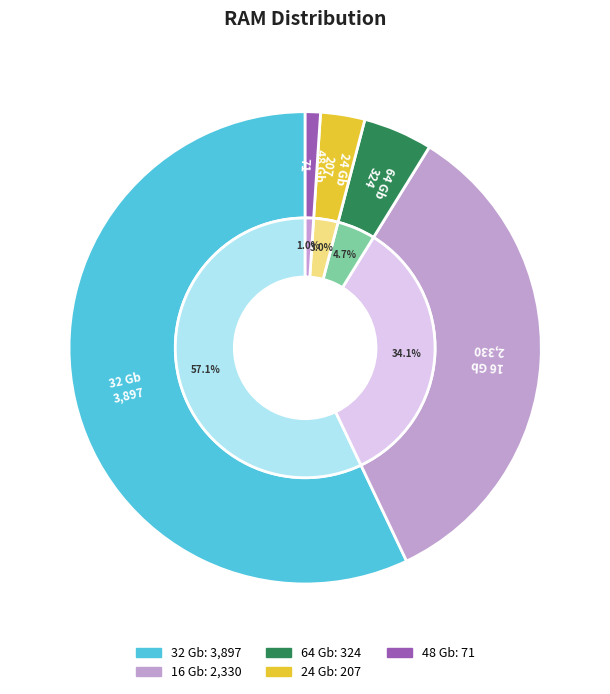

Which has a higher value, 24 Gb or 64 Gb?

64 Gb